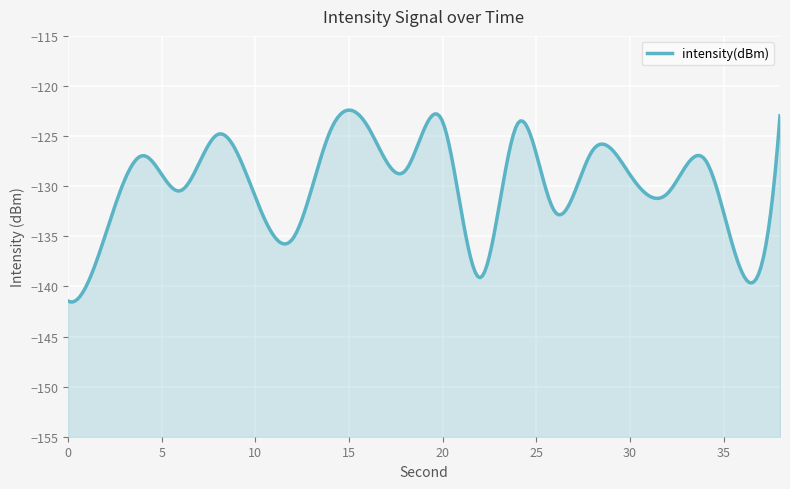

How many values exceed -128?

9